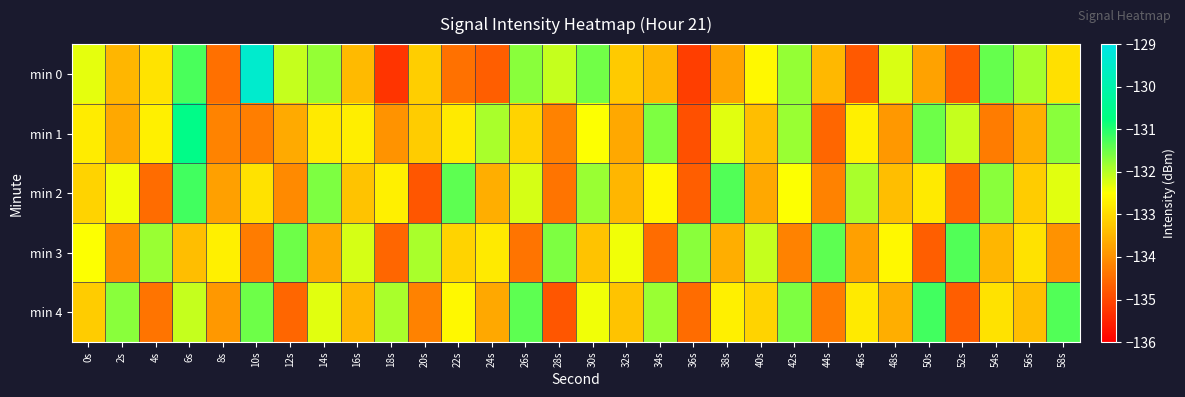

At which category is the sum across all series the highest?

6s